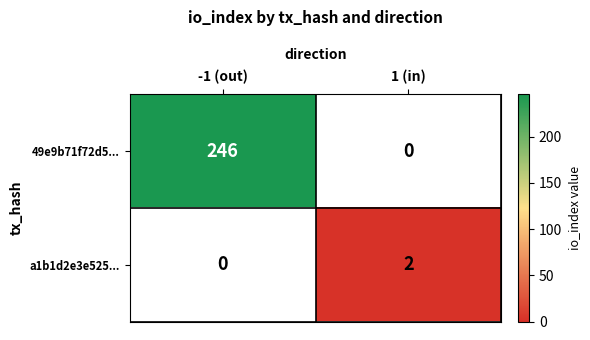

What is the sum of all 49e9b71f72d5... values?

246